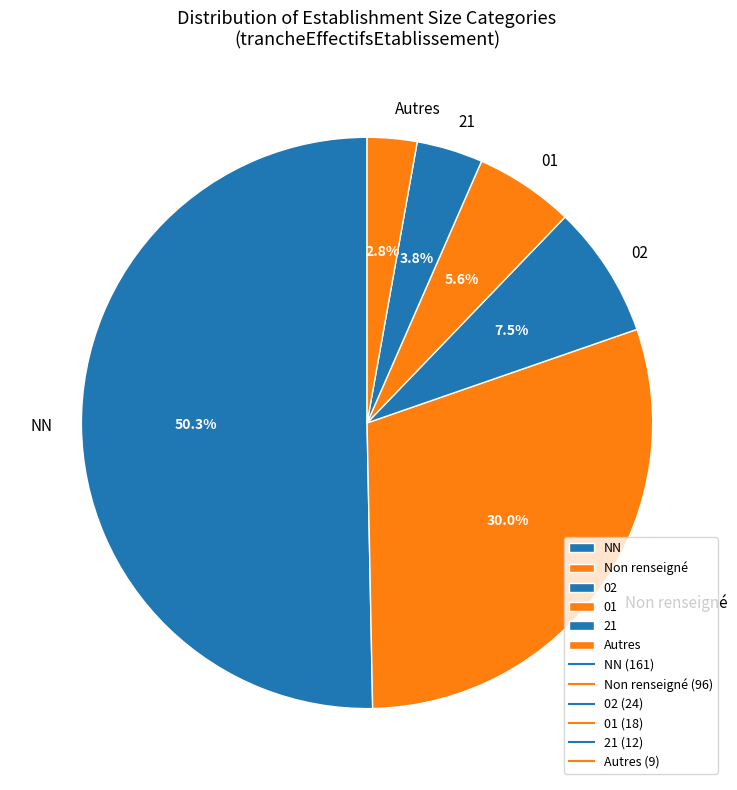

Which category has the smallest portion of the pie?

Autres